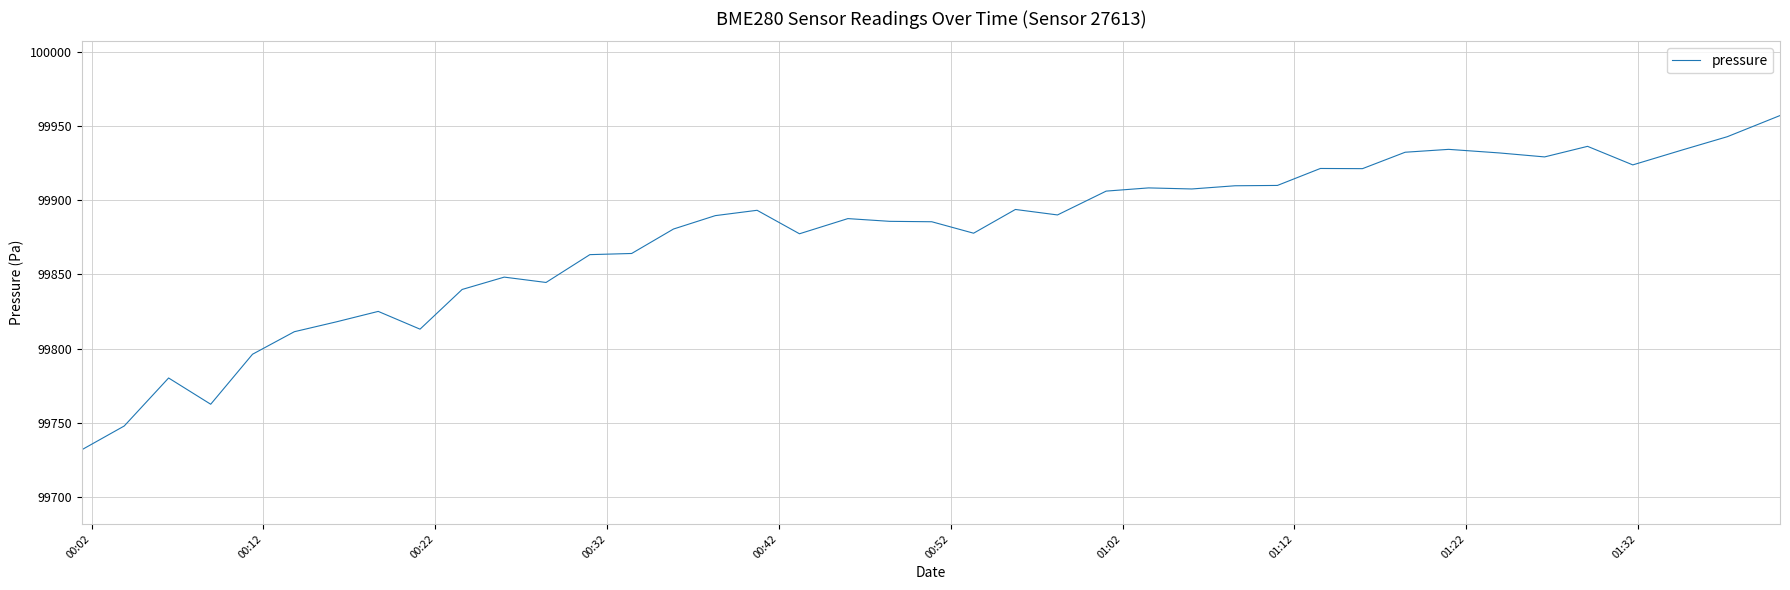

What is the smallest value displayed?

99731.8